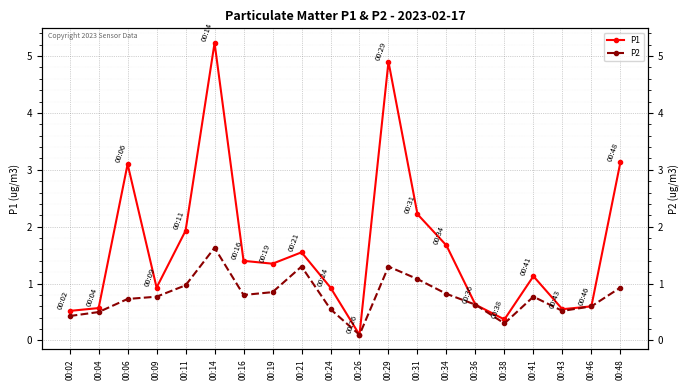

What is the sum of the P2 values at 00:02 and 00:41?

1.2